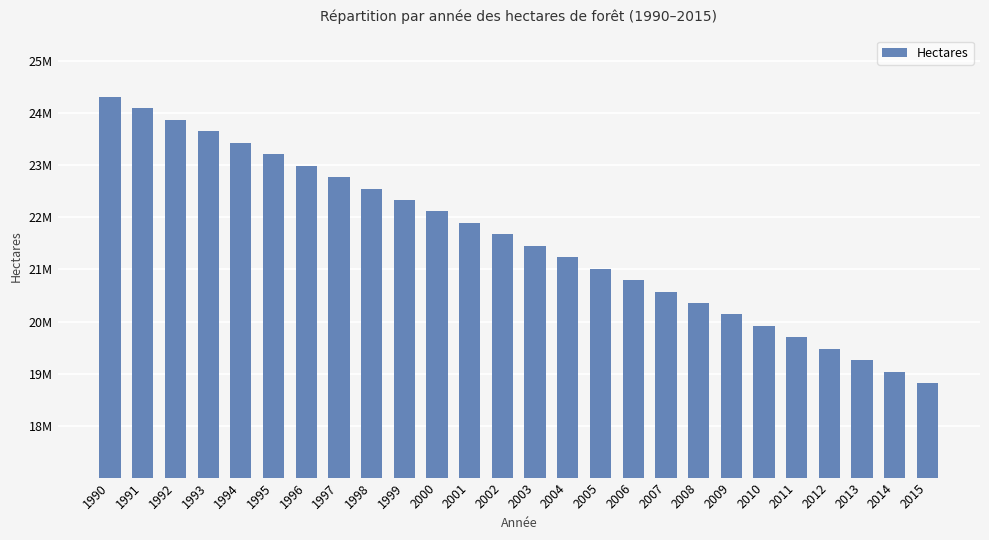

List the labels in order of value, smallest first.

2015, 2014, 2013, 2012, 2011, 2010, 2009, 2008, 2007, 2006, 2005, 2004, 2003, 2002, 2001, 2000, 1999, 1998, 1997, 1996, 1995, 1994, 1993, 1992, 1991, 1990